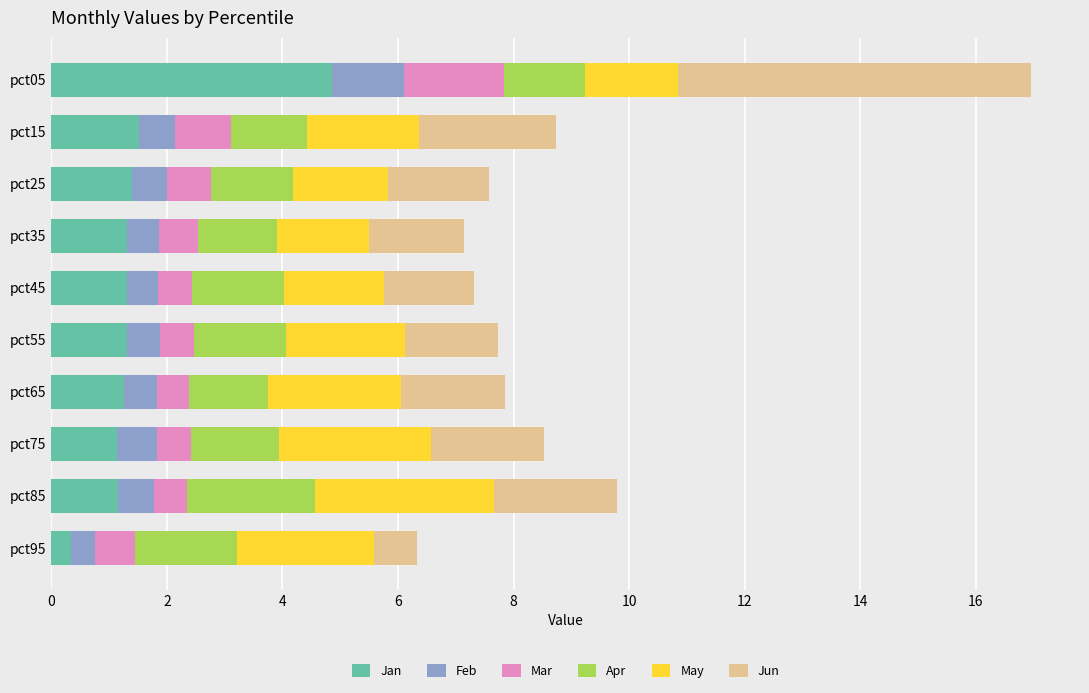

What is the highest value of the Jan series?

4.9